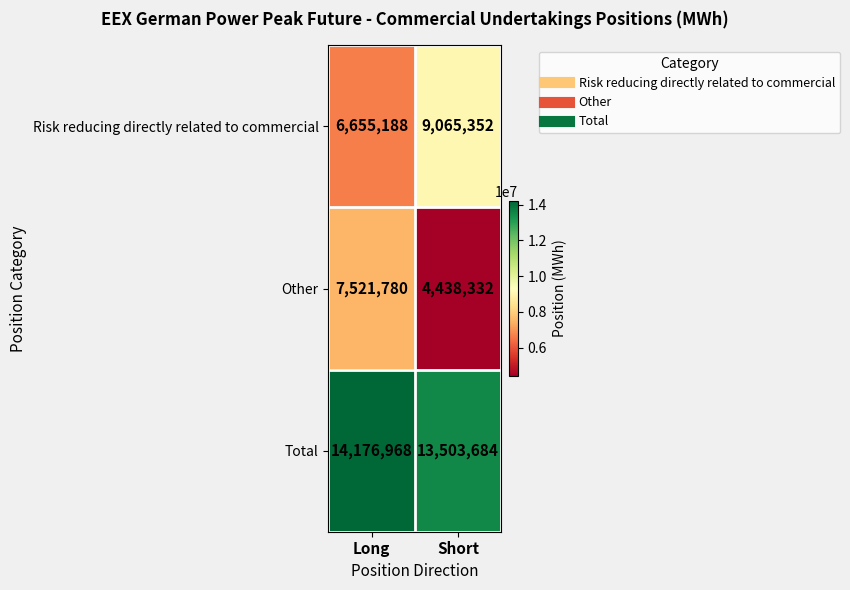

What is the sum of all Other values?

11960112